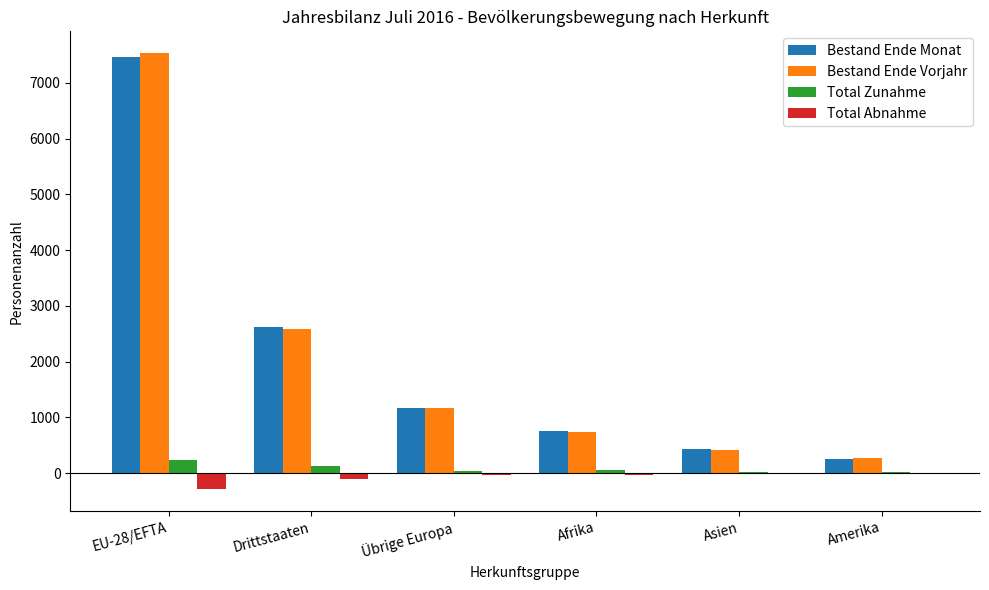

What are all the series names shown in the legend?

Bestand Ende Monat, Bestand Ende Vorjahr, Total Zunahme, Total Abnahme